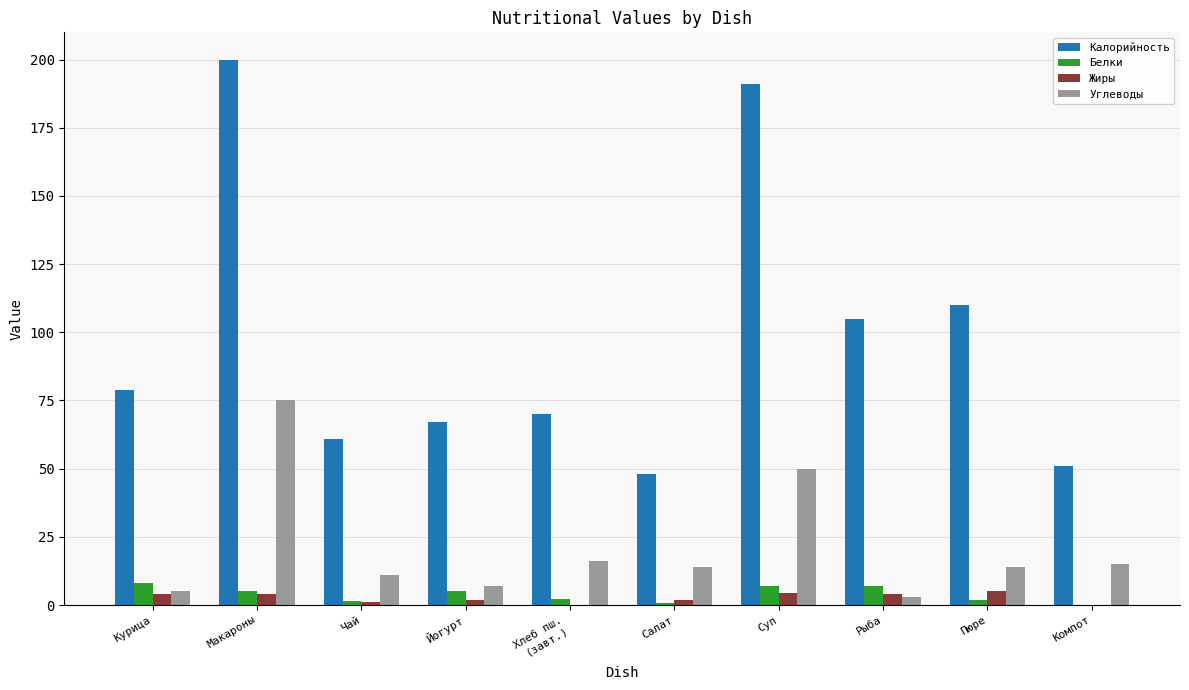

Which series has the largest range (max minus min)?

Калорийность